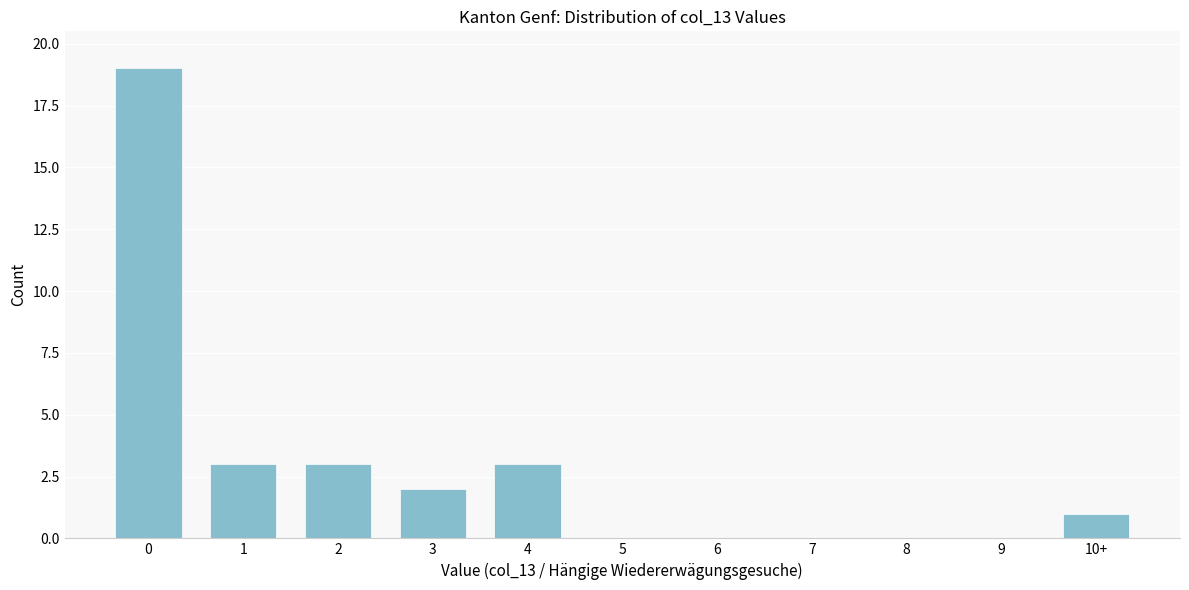

What is the maximum value shown in the chart?

19